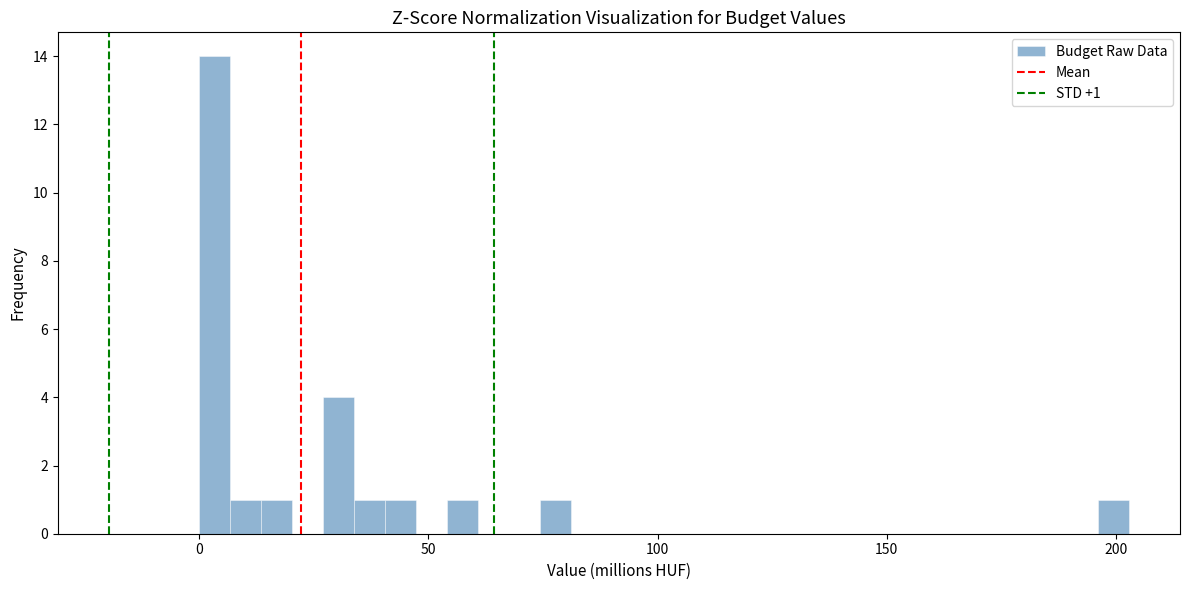

Read against the x-axis, roughly where is the centre of the tallest bar?

5